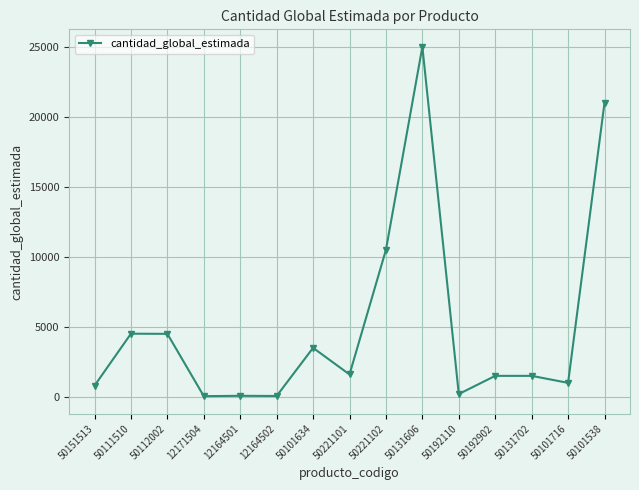

At which category does the chart reach its peak across all series?

50131606